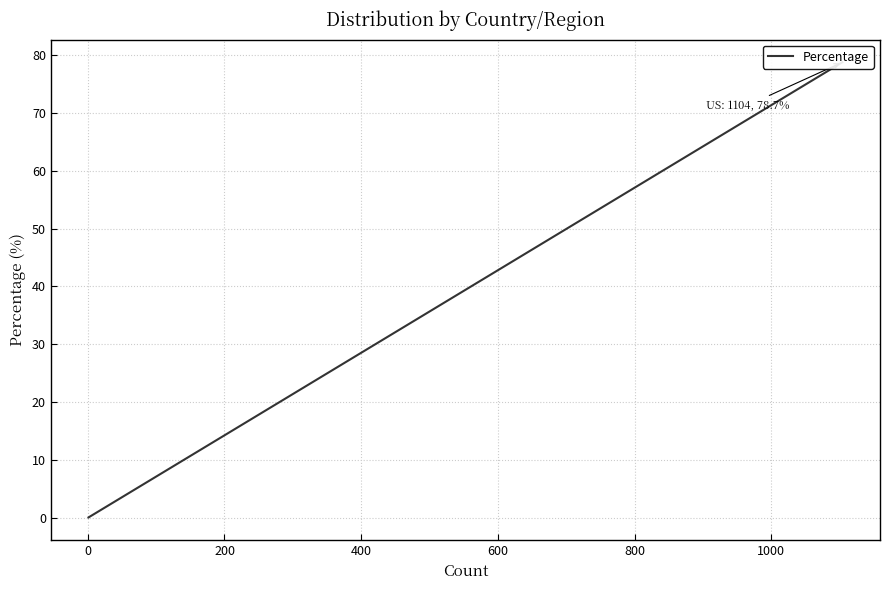

True or false: the data shows 0.1 at 15.

False